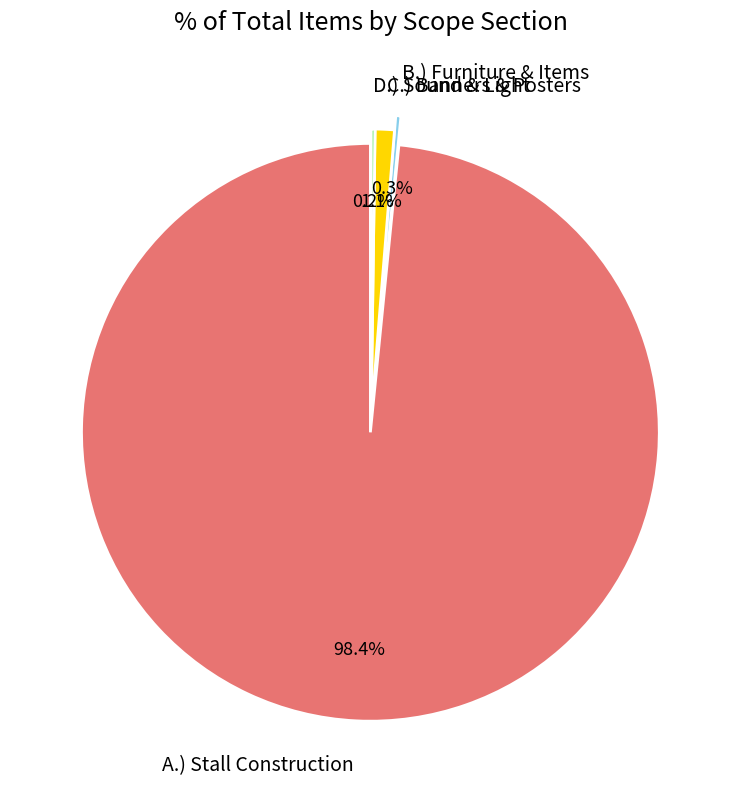

Is the sum of C.) Banners & Posters and B.) Furniture & Items greater than half?

No